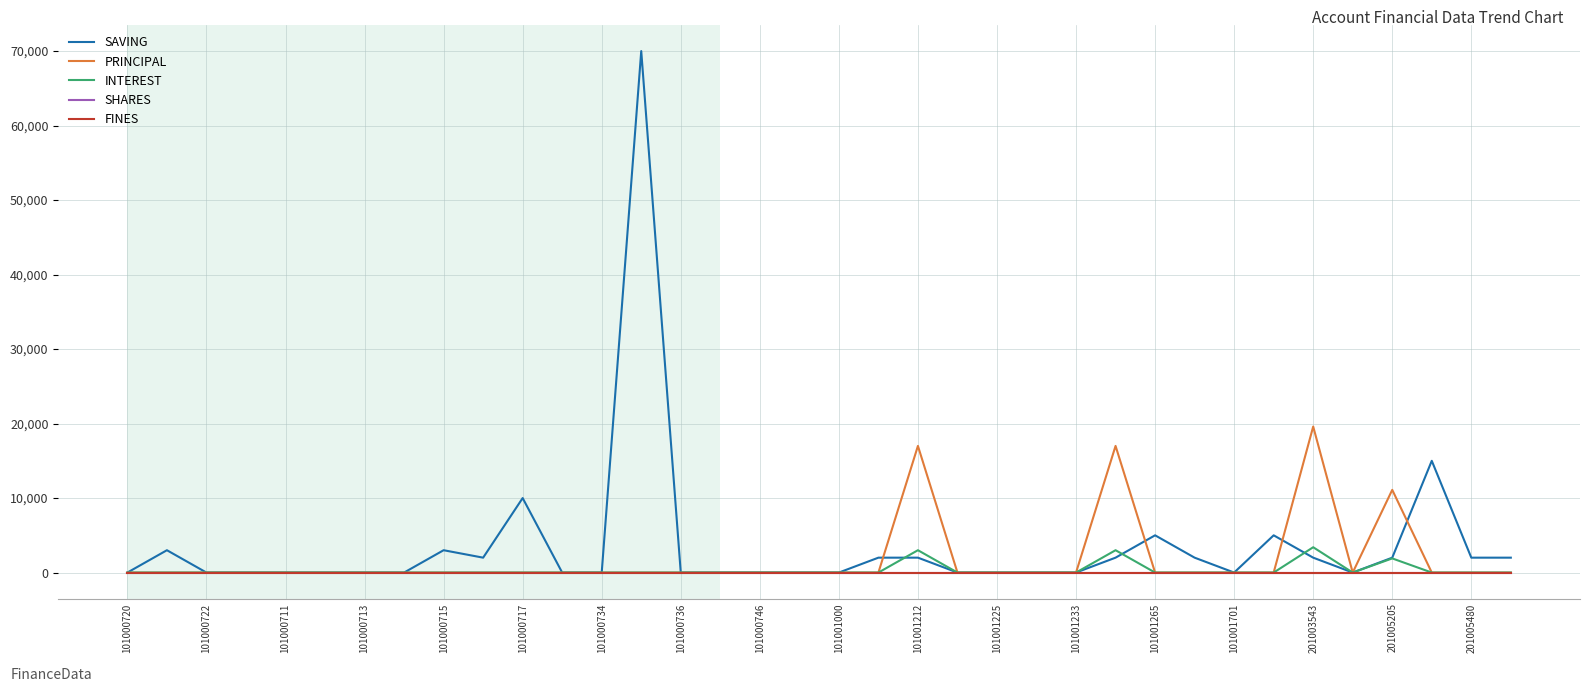

What is the label of the 2nd point from the left?

101000722